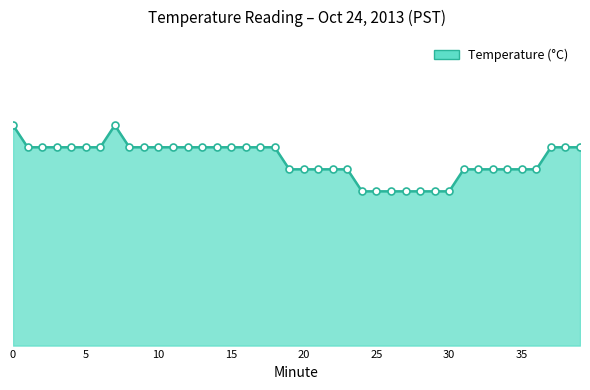

Does the chart have visible grid lines?

No